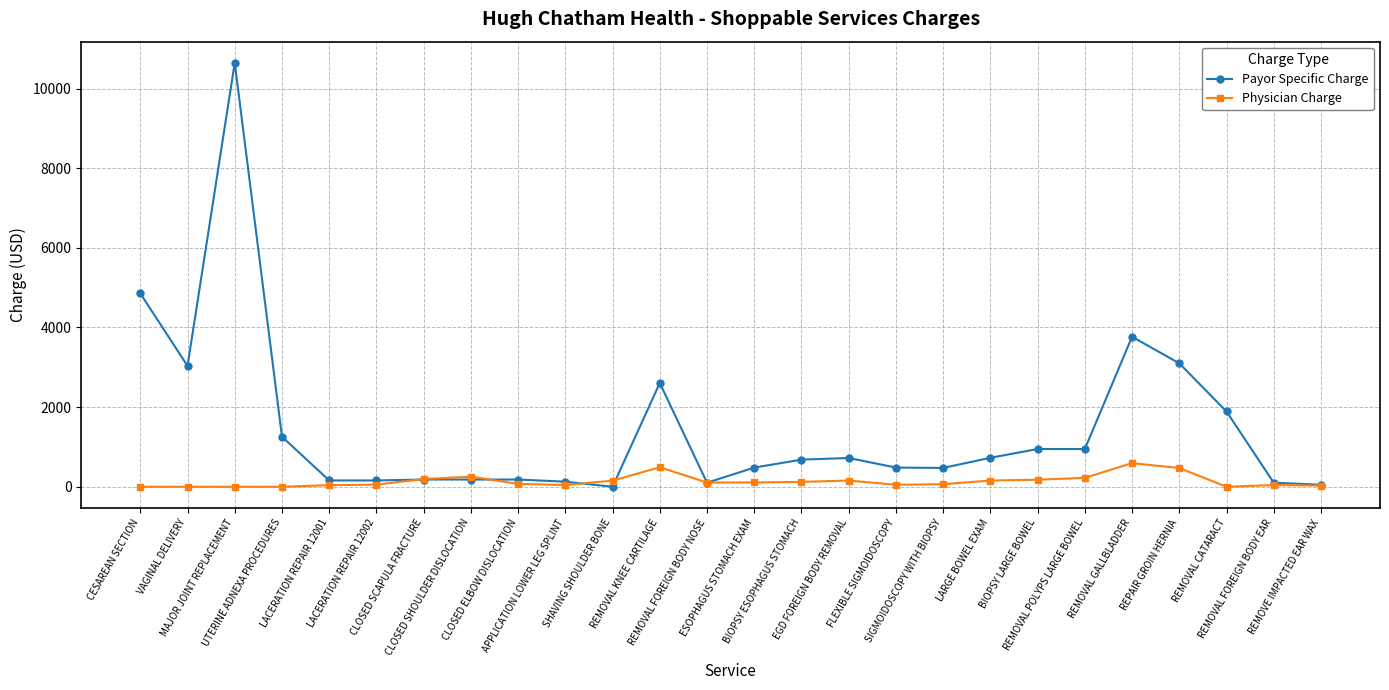

Which series has the largest total across all categories?

Payor Specific Charge